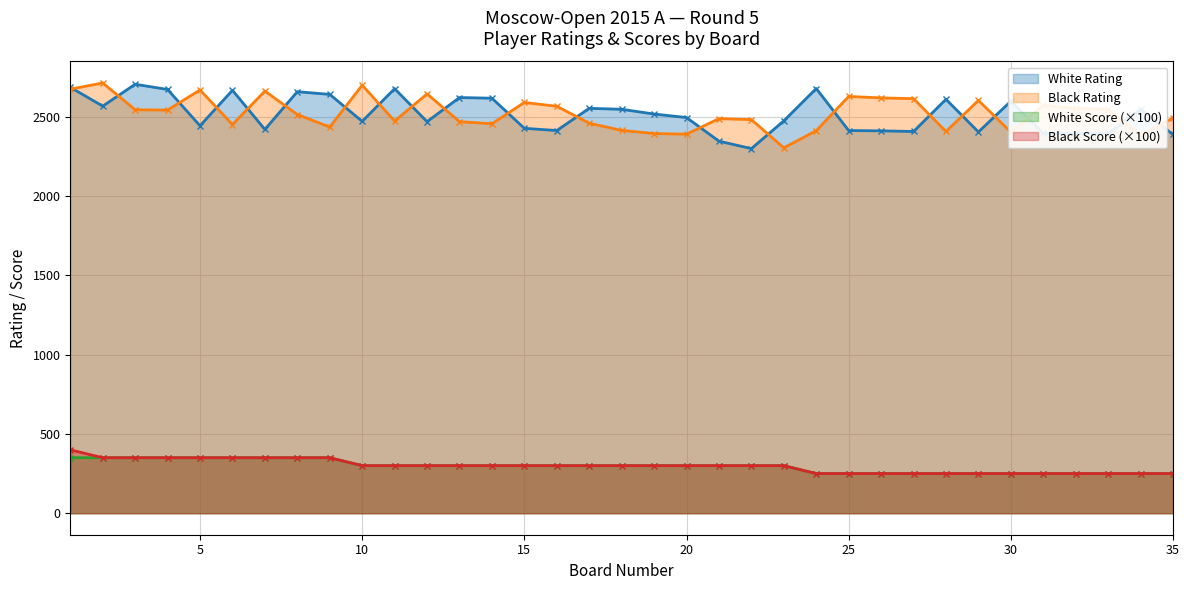

Reading right to left, transcribe all the data shown in this chart.

White Rating: 2389	2548	2394	2395	2396	2599	2405	2611	2408	2412	2414	2679	2475	2300	2347	2496	2518	2548	2554	2414	2428	2618	2622	2470	2678	2472	2642	2659	2421	2668	2444	2673	2706	2568	2687
Black Rating: 2493	2387	2548	2554	2573	2404	2604	2408	2615	2620	2629	2413	2305	2483	2489	2391	2395	2415	2460	2567	2591	2457	2470	2645	2474	2700	2436	2515	2663	2452	2670	2543	2545	2714	2675
White Score: 250	250	250	250	250	250	250	250	250	250	250	250	300	300	300	300	300	300	300	300	300	300	300	300	300	300	350	350	350	350	350	350	350	350	350
Black Score: 250	250	250	250	250	250	250	250	250	250	250	250	300	300	300	300	300	300	300	300	300	300	300	300	300	300	350	350	350	350	350	350	350	350	400